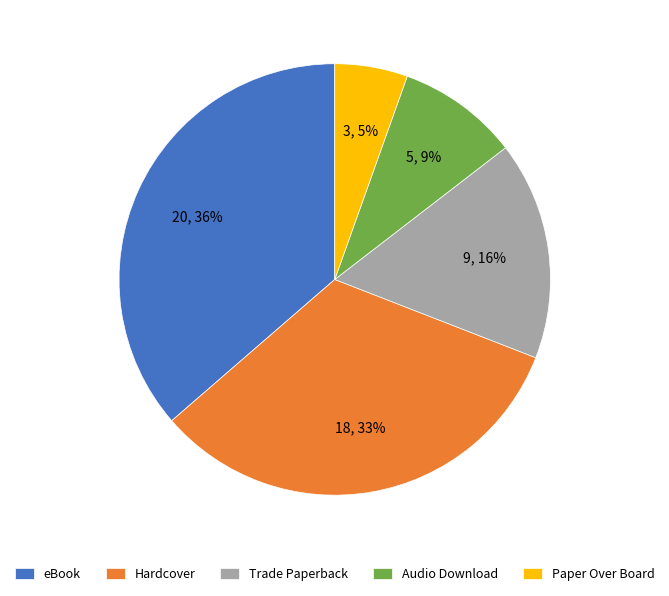

Which slice is the largest?

eBook